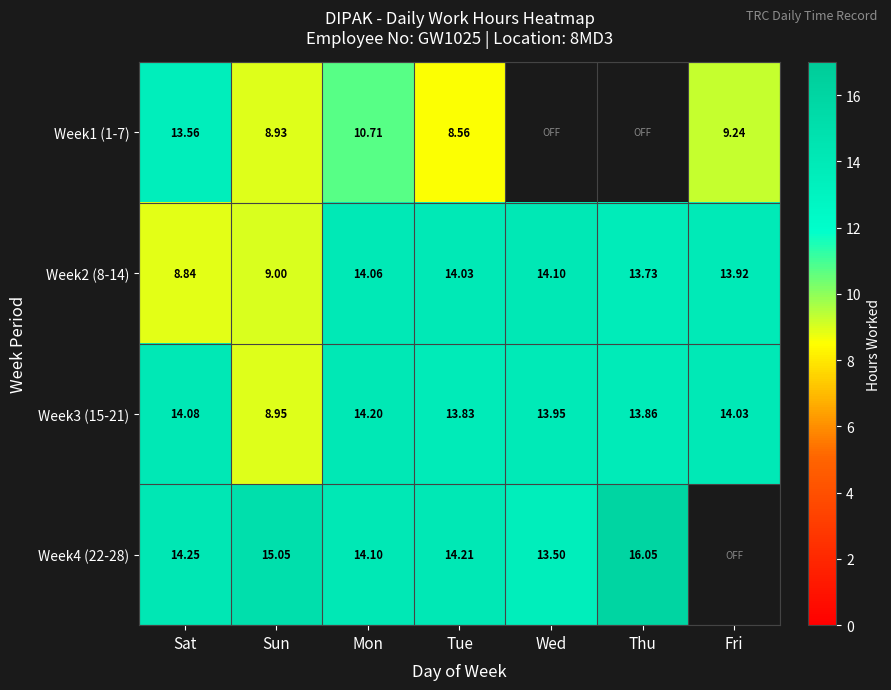

How many series are shown in this chart?

4